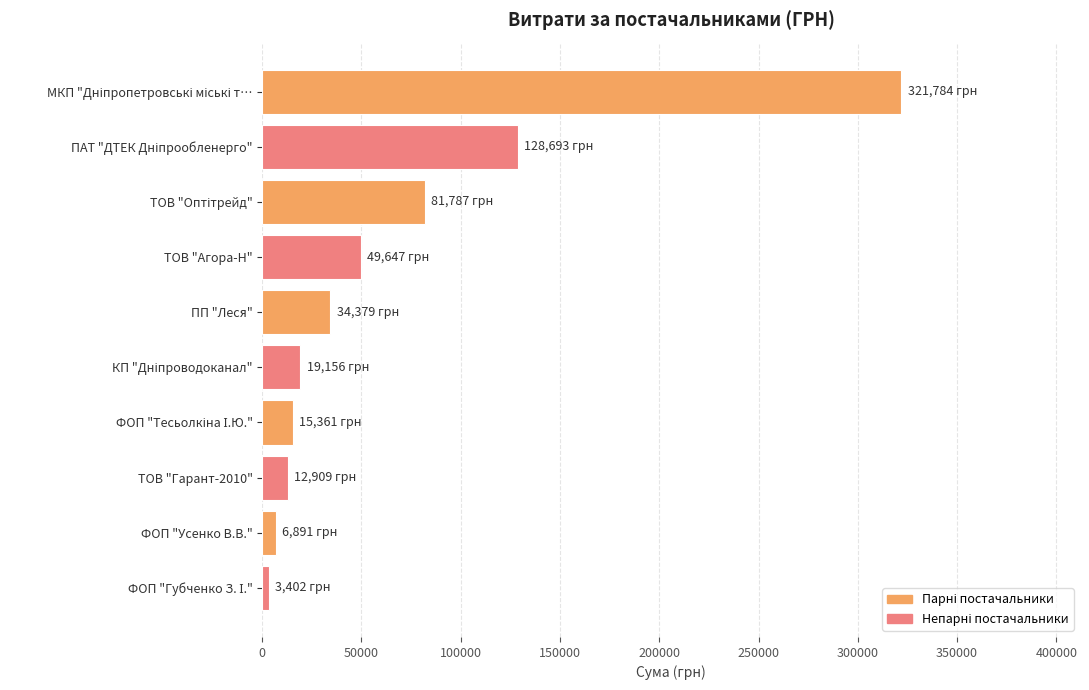

Which has a higher value, ПП "Леся" or ФОП "Усенко В.В."?

ПП "Леся"